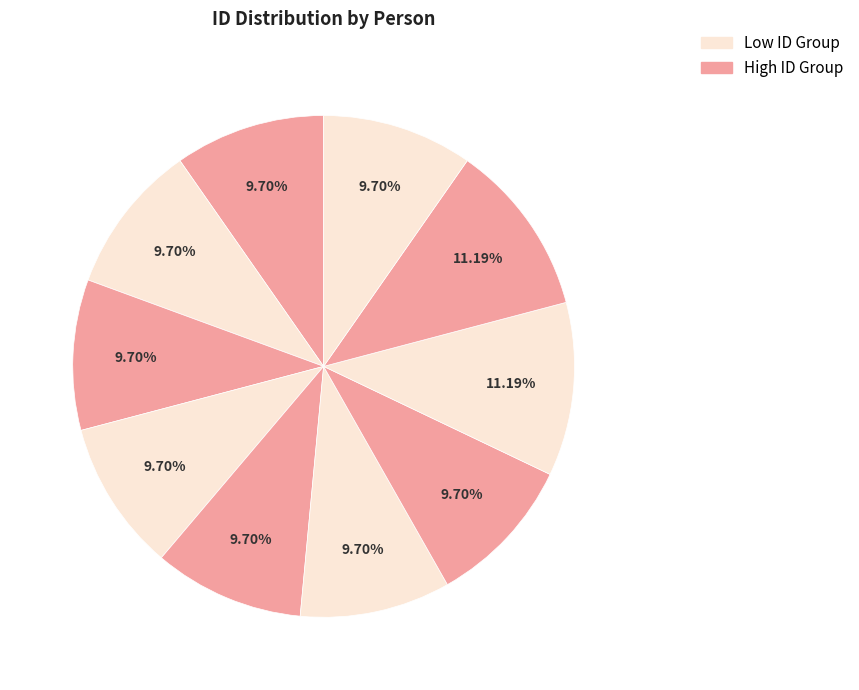

How many segments does this pie chart have?

10